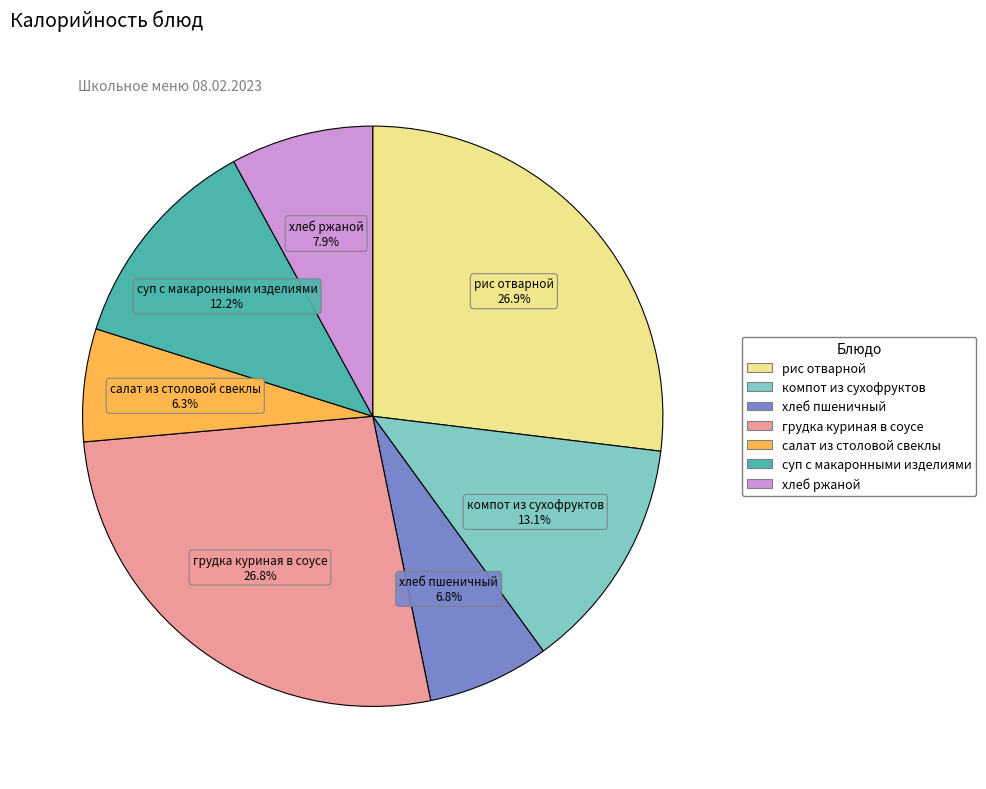

The салат из столовой свеклы slice represents 1% of the pie. True or false?

False